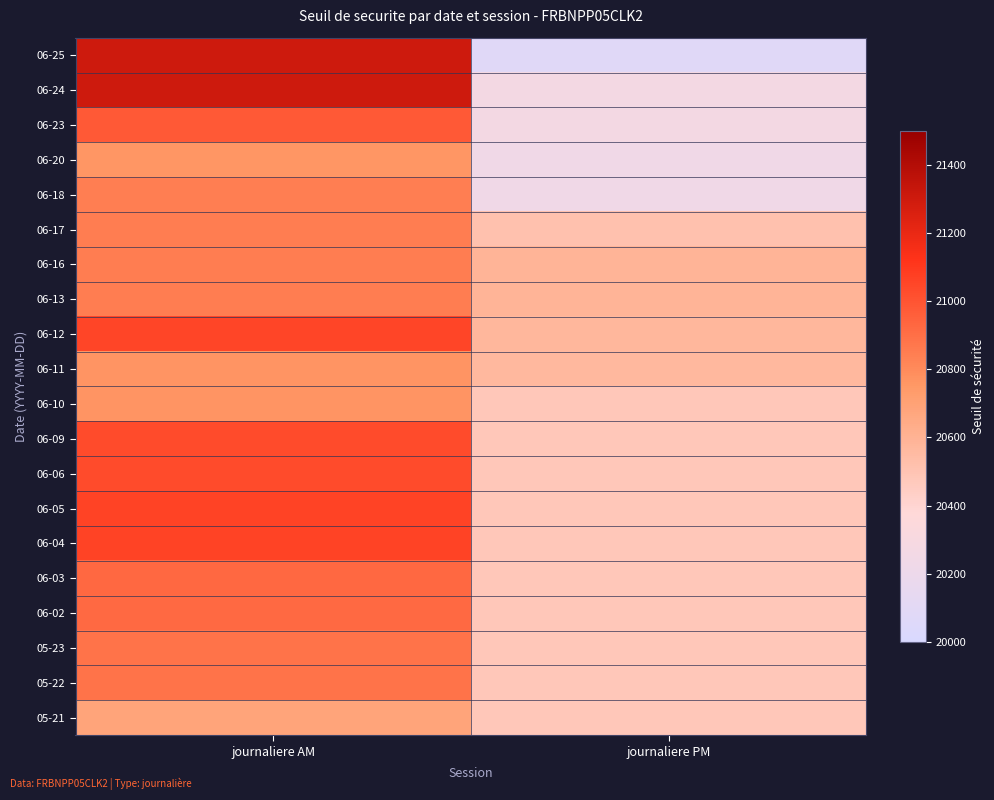

What is the total value across all series at journaliere AM?

418847.0